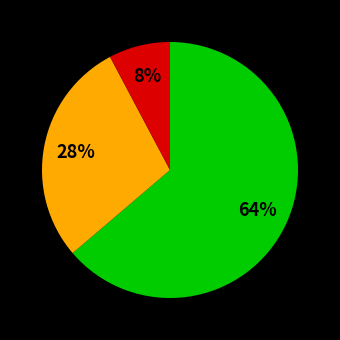

How many slices are in this pie chart?

3